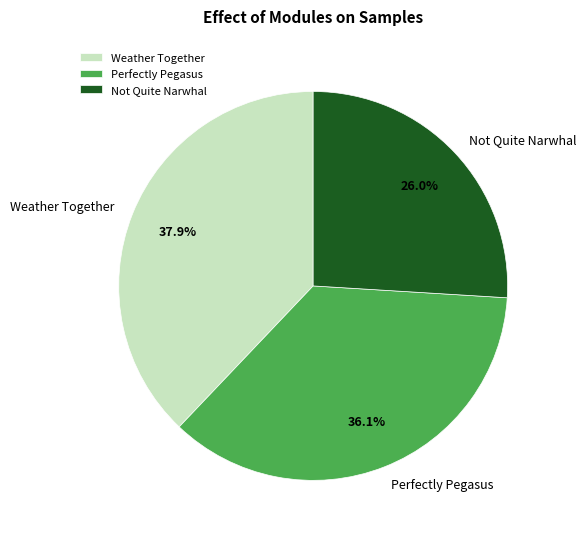

True or false: Perfectly Pegasus accounts for 36% of the total.

True